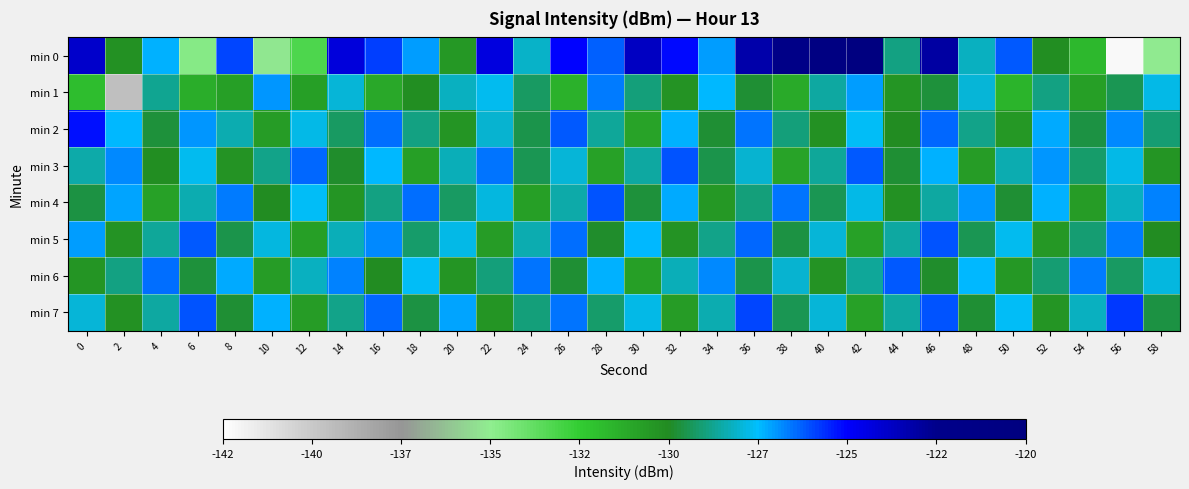

What is the total value across all series at 2?

-1038.9